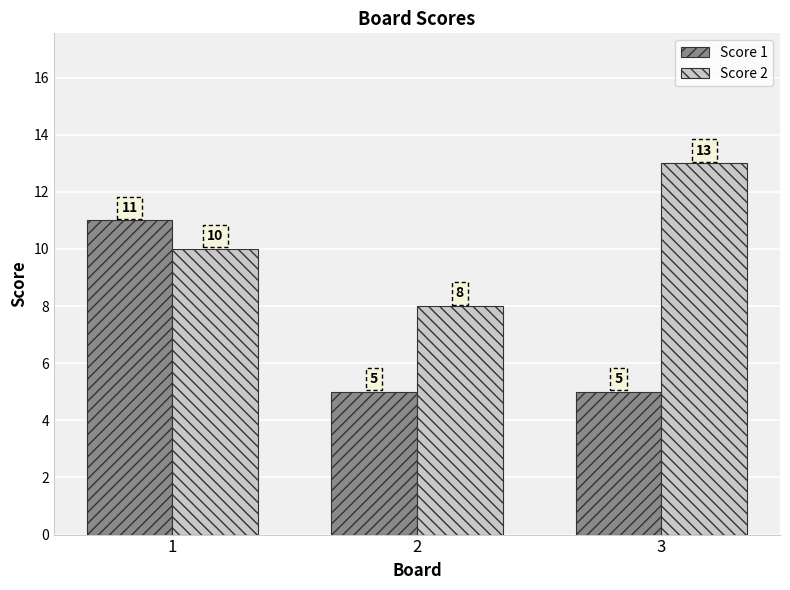

Are the bars grouped side by side (vs. stacked)?

Yes